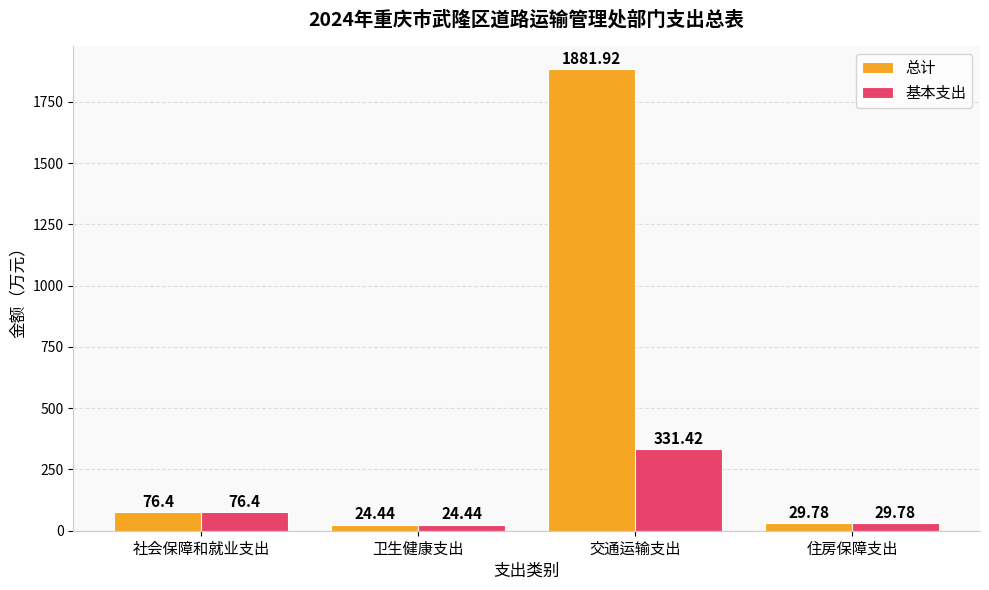

What is the label of the 4th bar from the left?

住房保障支出